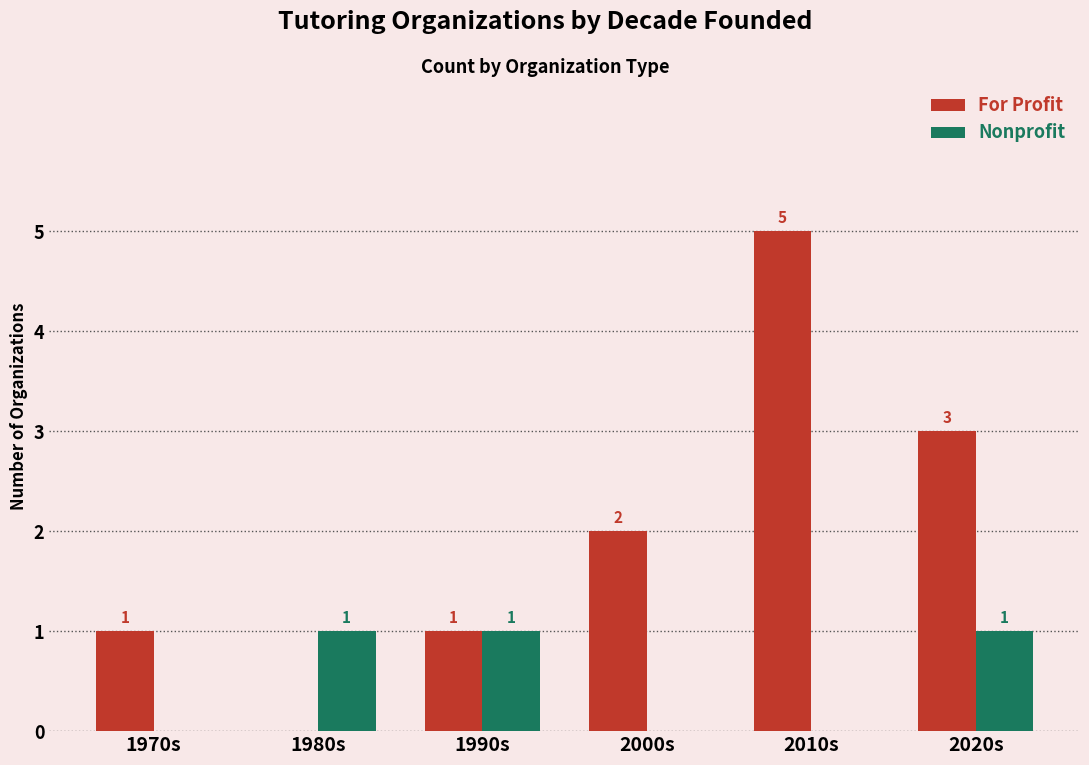

How many distinct data groups are displayed?

2